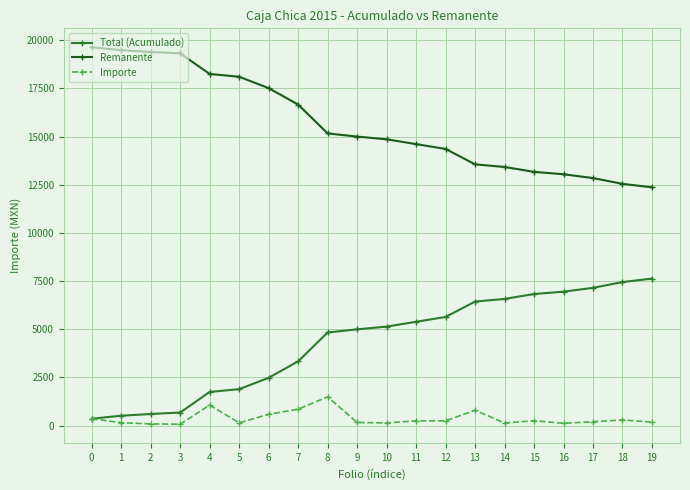

True or false: Remanente and Importe intersect in this chart.

False